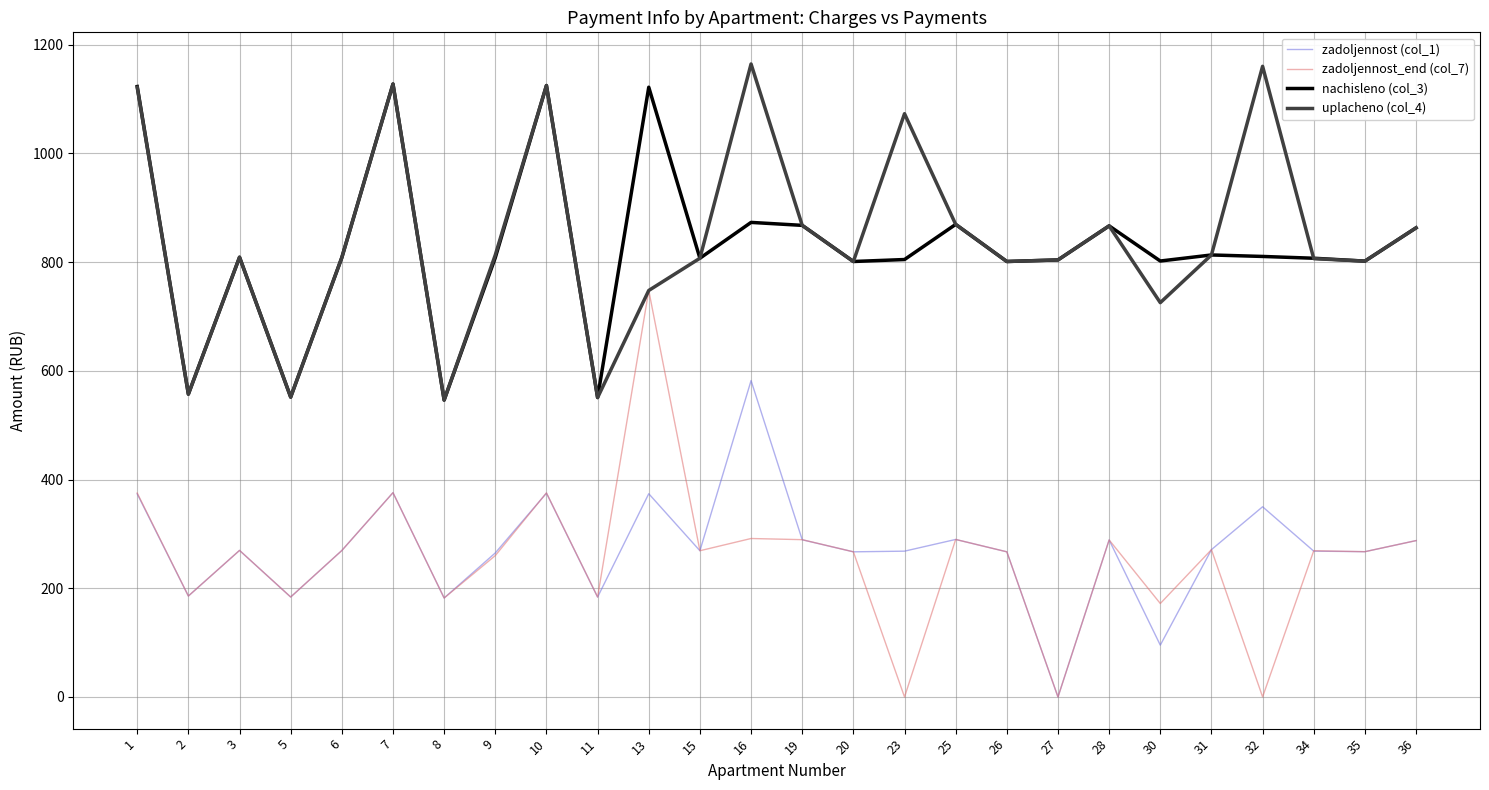

The value of uplacheno (col_4) at 11 is 550.9. True or false?

True